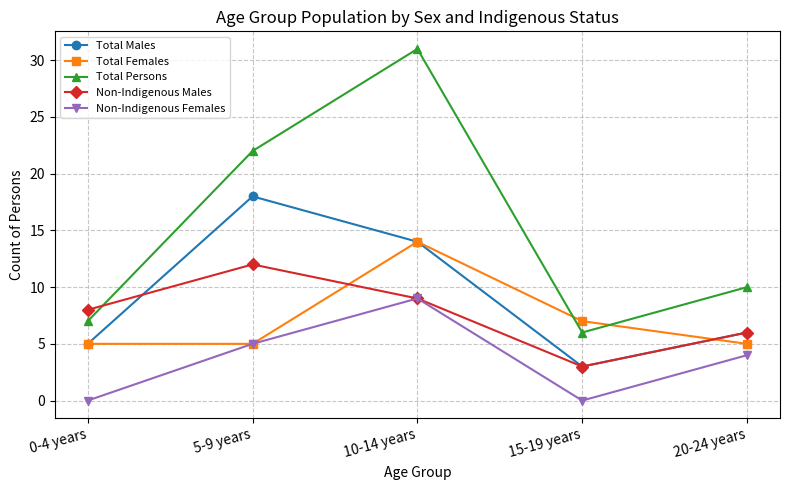

How many values in the Non-Indigenous Females series are below 4?

2